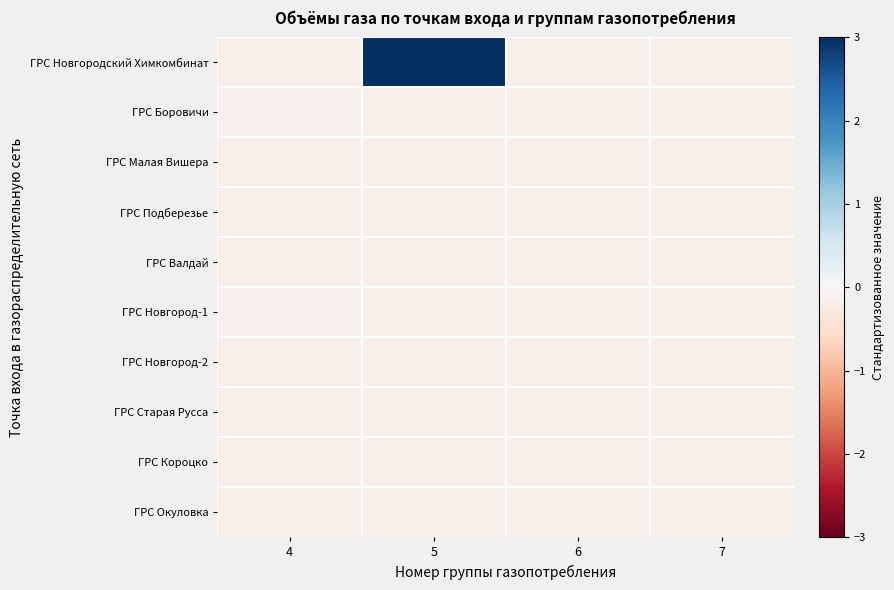

Which category has the highest value across all series?

5